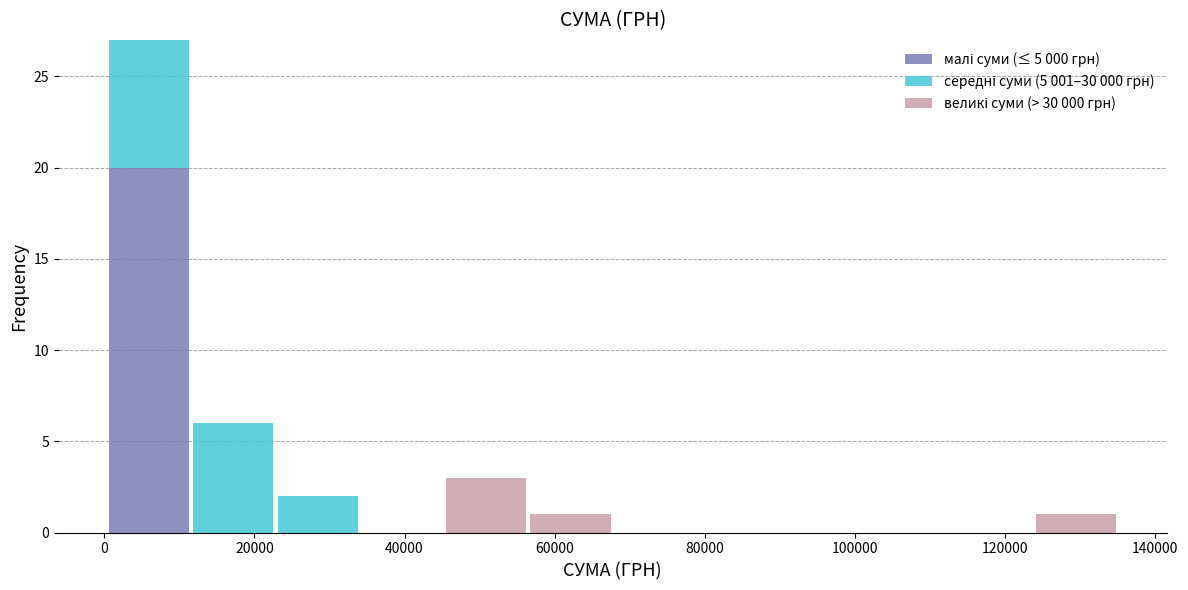

Which range on the x-axis has the tallest stacked bar (by total height)?

0 to 12000